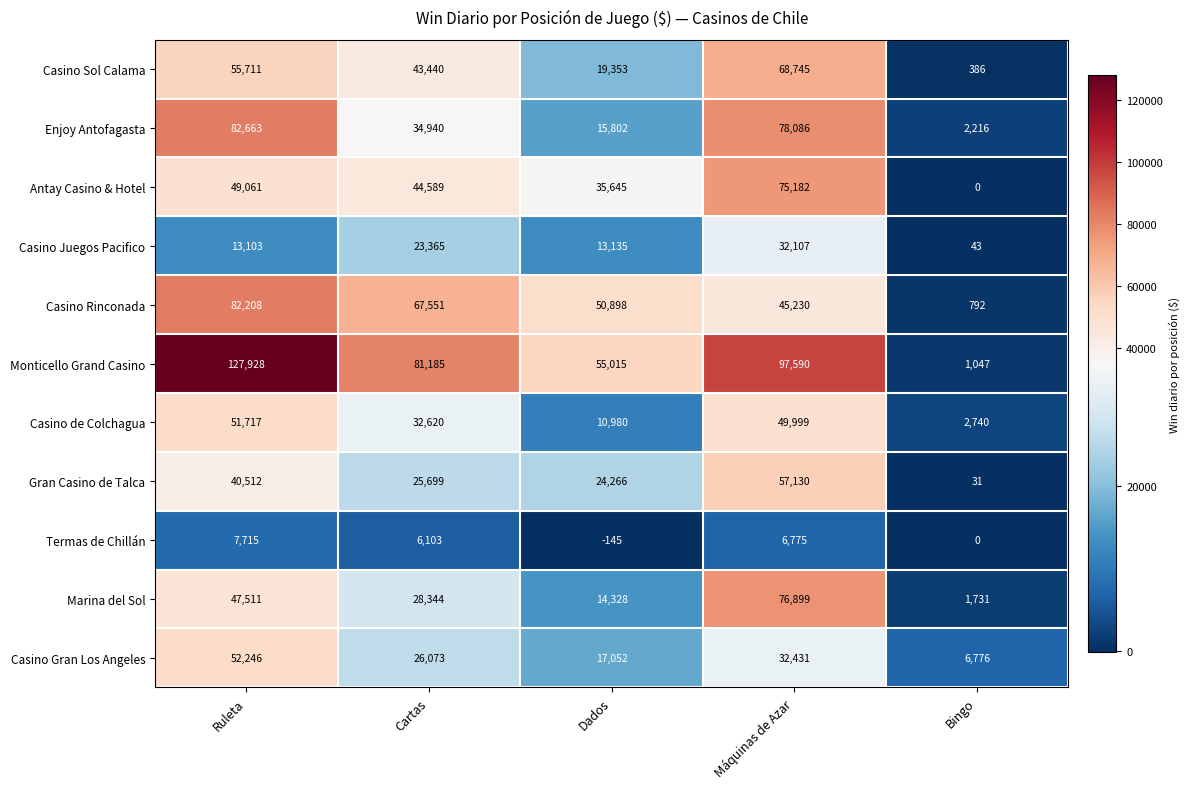

Rank the series by their maximum value, from lowest to highest.

Termas de Chillán, Casino Juegos Pacifico, Casino de Colchagua, Casino Gran Los Angeles, Gran Casino de Talca, Casino Sol Calama, Antay Casino & Hotel, Marina del Sol, Casino Rinconada, Enjoy Antofagasta, Monticello Grand Casino